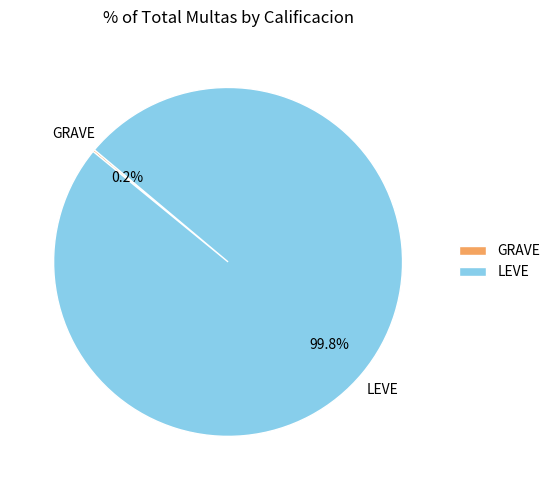

What percentage is the LEVE slice, to the nearest percent?

100%